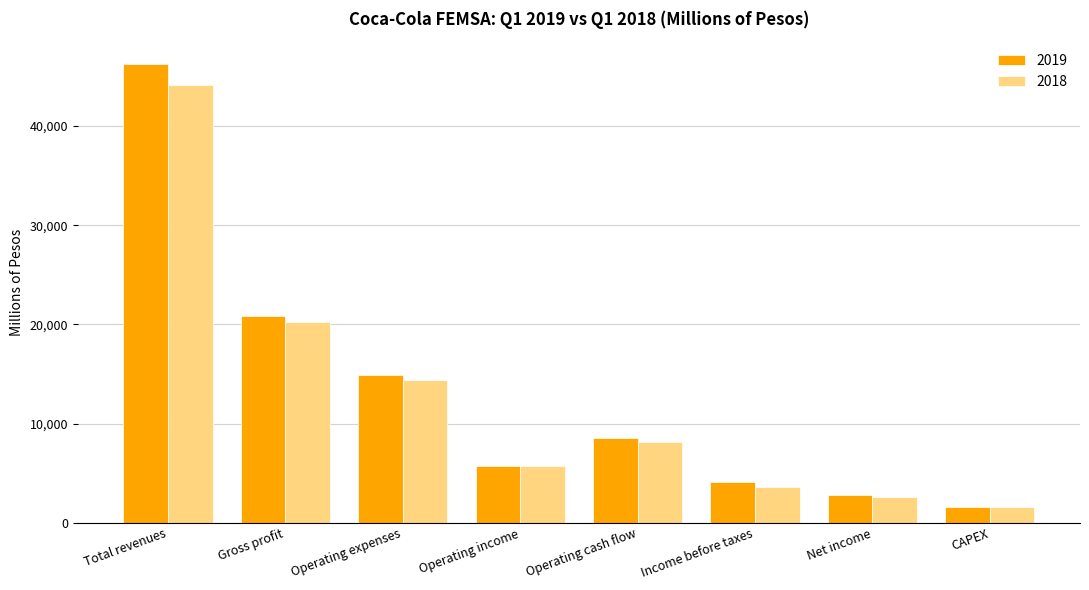

Where does the 2019 series first go above 8540?

Total revenues